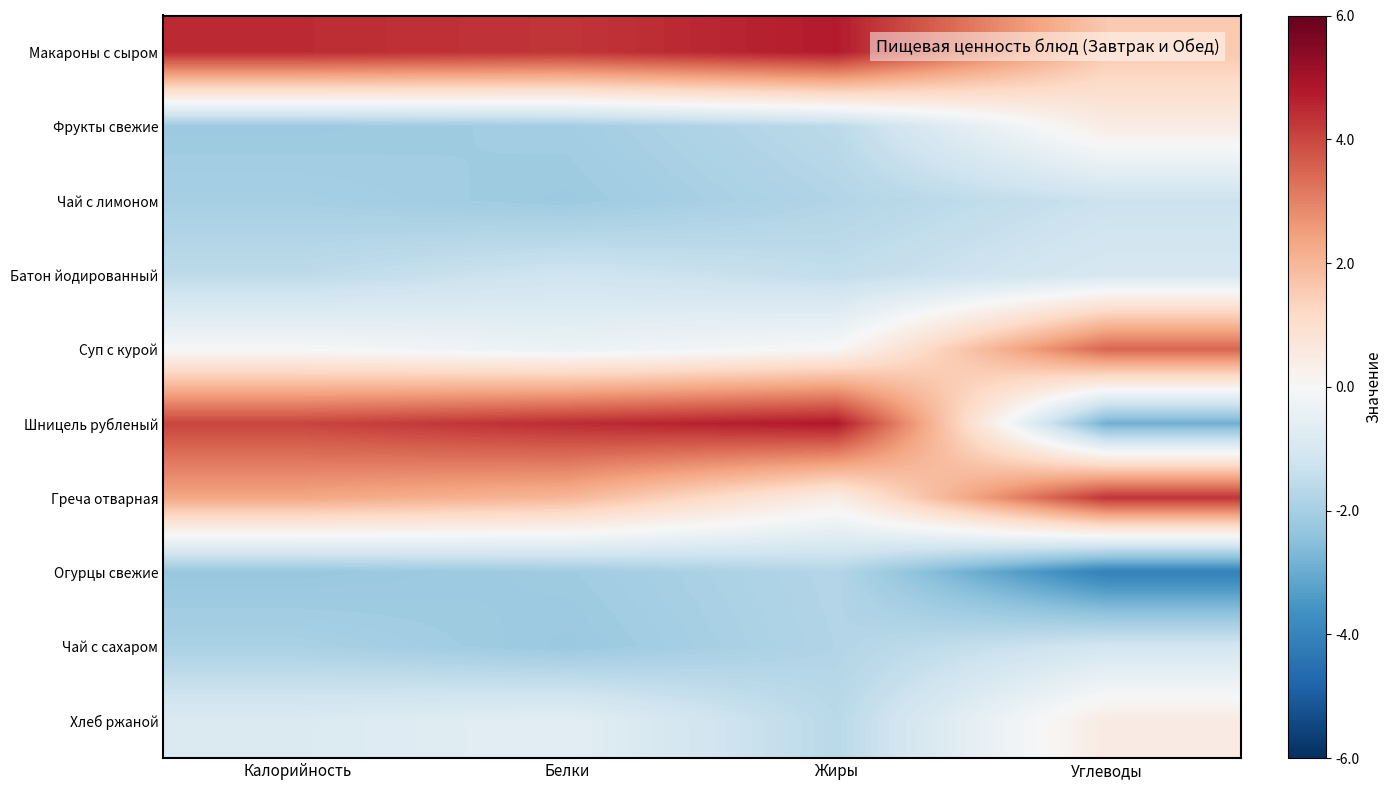

Between Жиры and Калорийность, which is larger?

Жиры